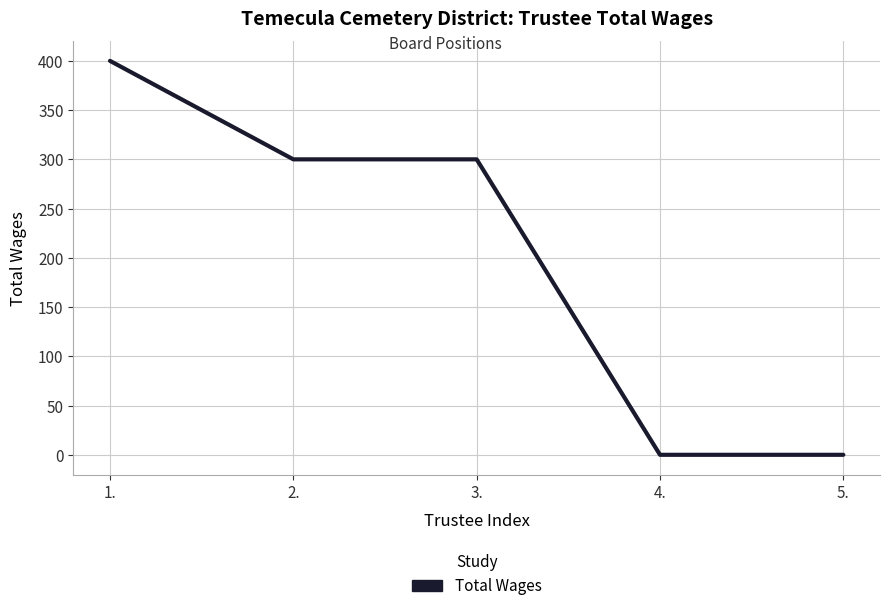

What is the average value?

200